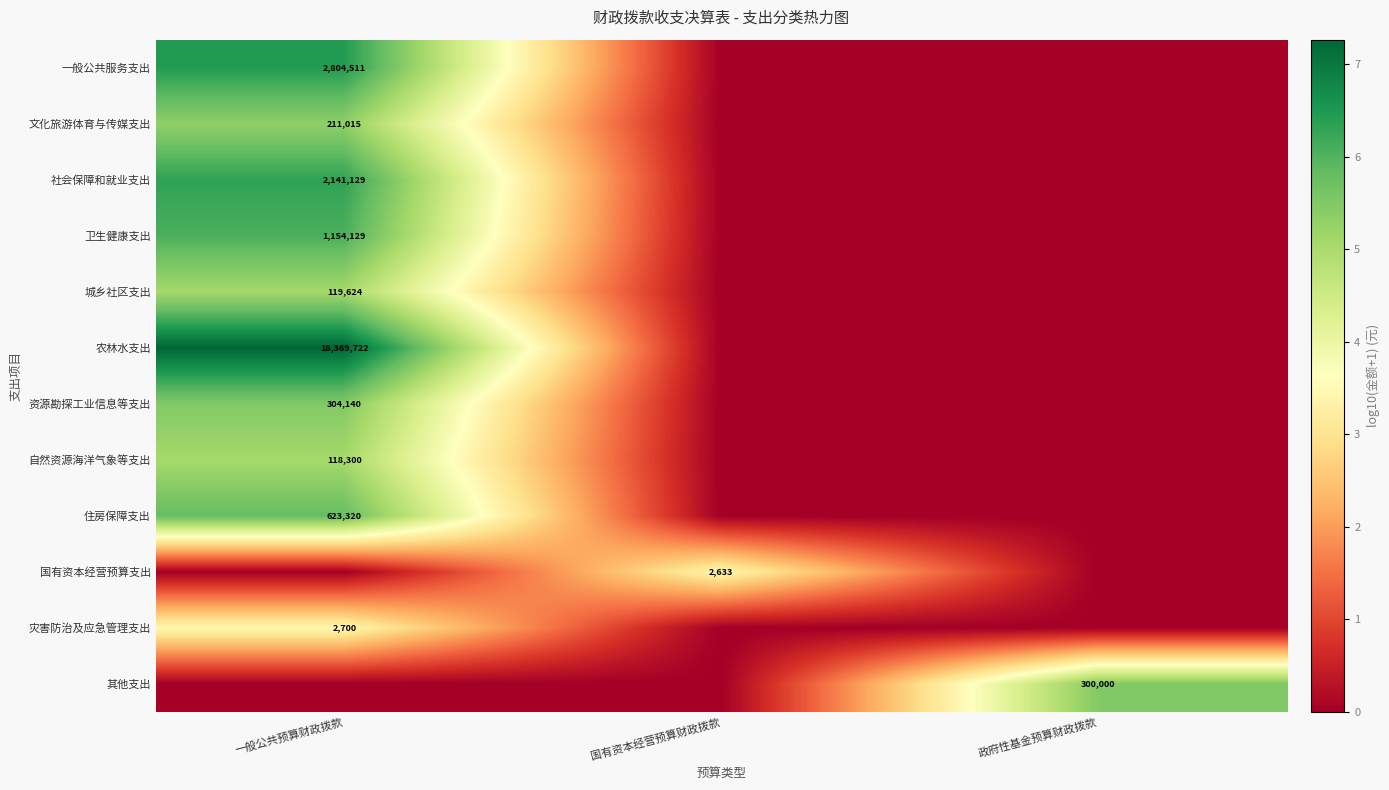

The 文化旅游体育与传媒支出 series shows 211015 at 一般公共预算财政拨款. True or false?

True